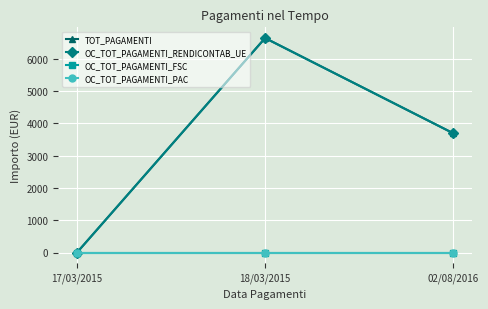

What is the label of the 3rd point from the left?

02/08/2016